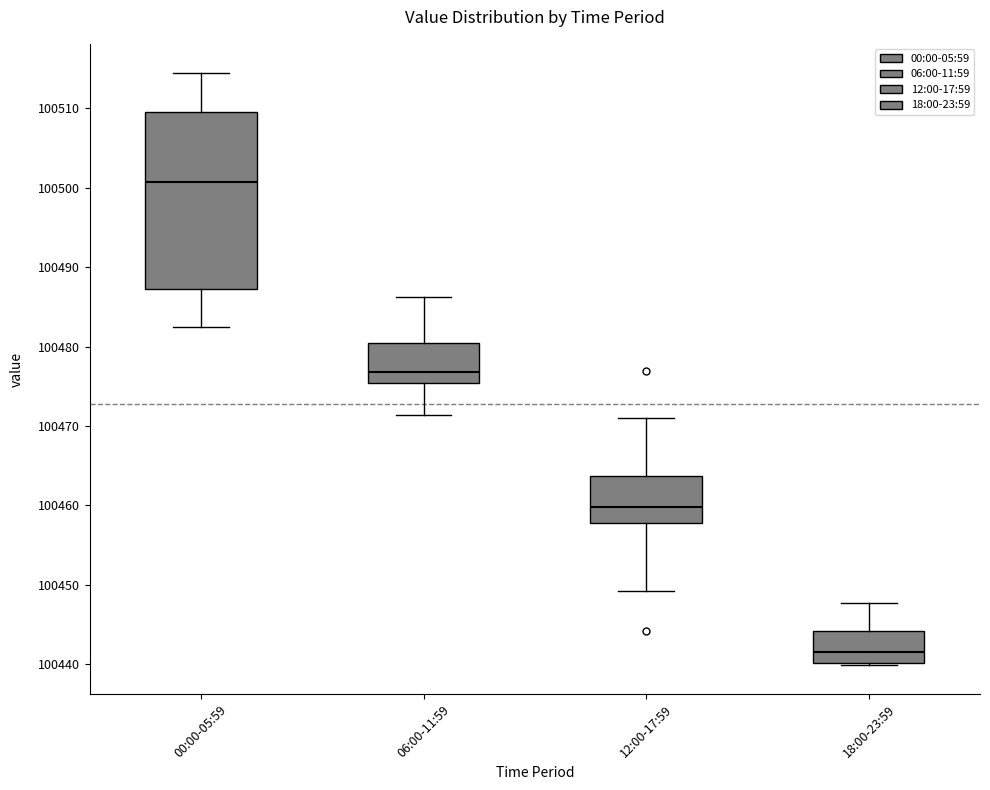

Reading left to right, transcribe this box plot: for each box, give where its median line is, the range the box spans, and where its two whiskers end, as read against the y-axis. The values are not printed on the chart, so give them approximately, as read against the axis.

00:00-05:59: median 100501, box 100487 to 100509, whiskers 100482 to 100514
06:00-11:59: median 100477, box 100475 to 100480, whiskers 100471 to 100486
12:00-17:59: median 100460, box 100458 to 100464, whiskers 100449 to 100471
18:00-23:59: median 100442, box 100440 to 100444, whiskers 100440 to 100448